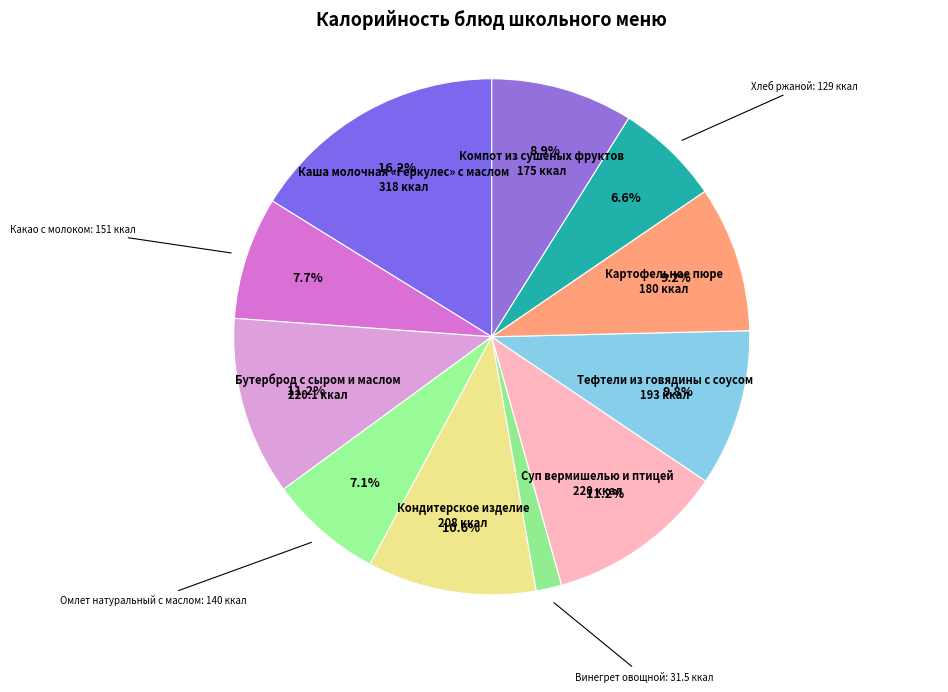

What is the smallest slice in the pie chart?

Винегрет овощной